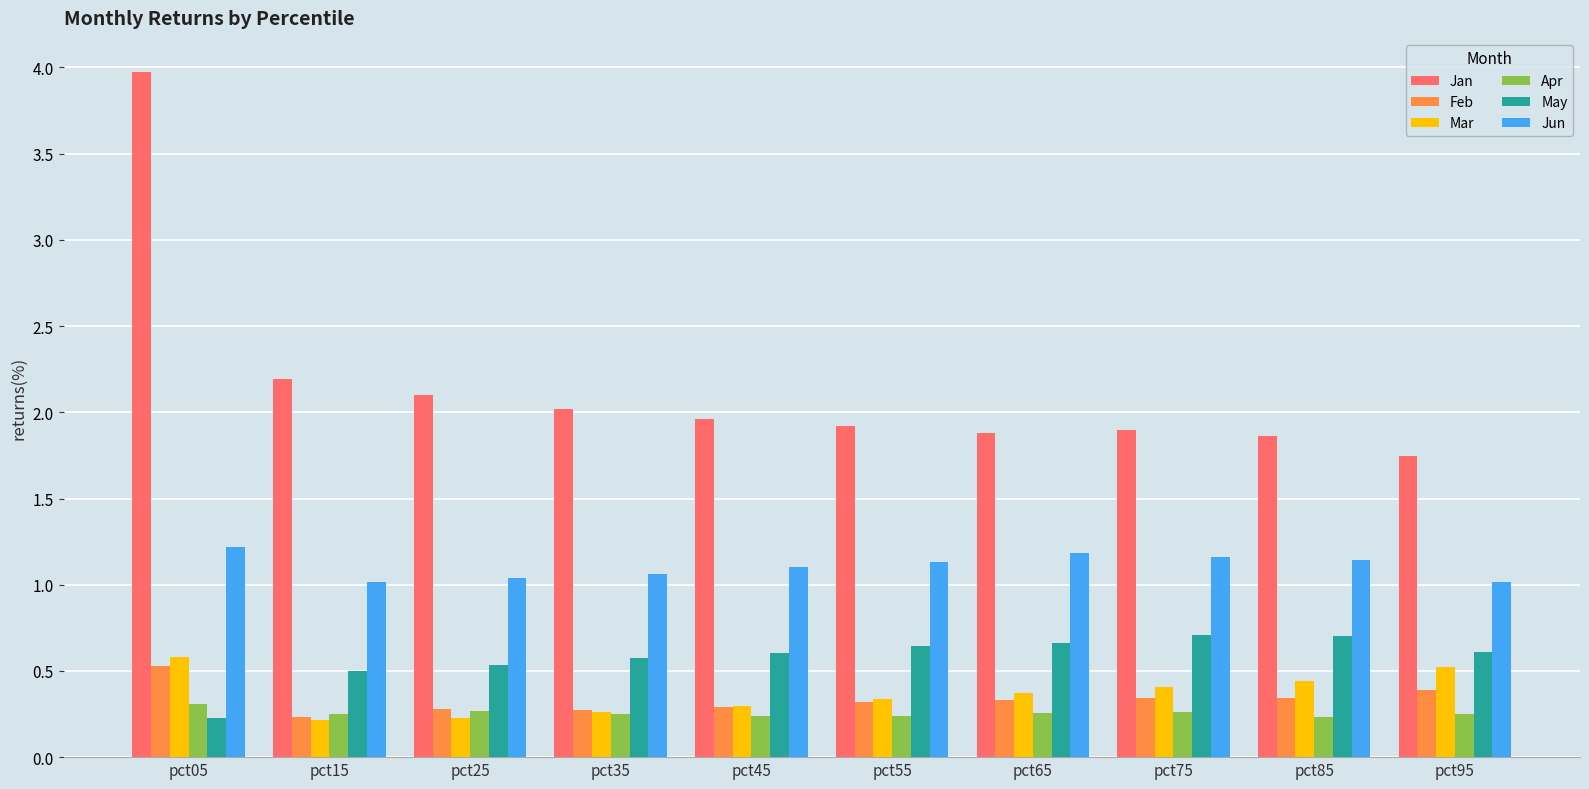

What is the highest value of the May series?

0.7